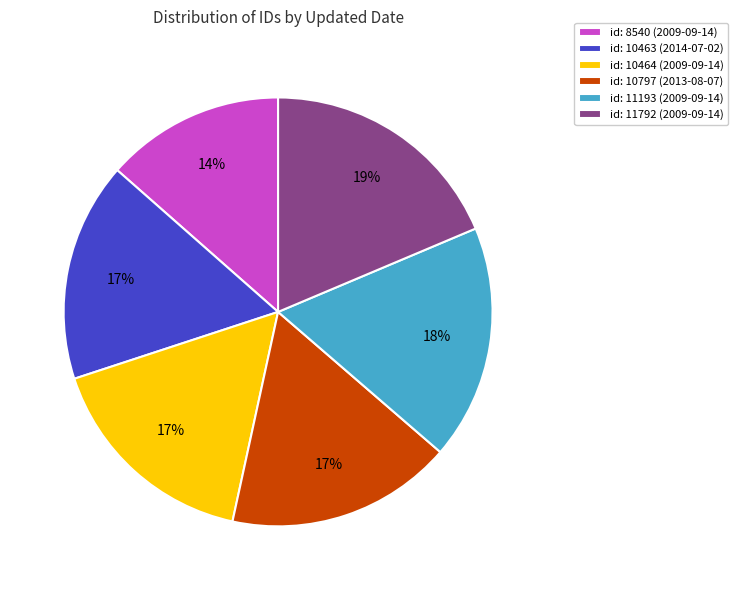

Approximately how many times larger is the value at id: 11792 (2009-09-14) compared to id: 11193 (2009-09-14)?

1.1